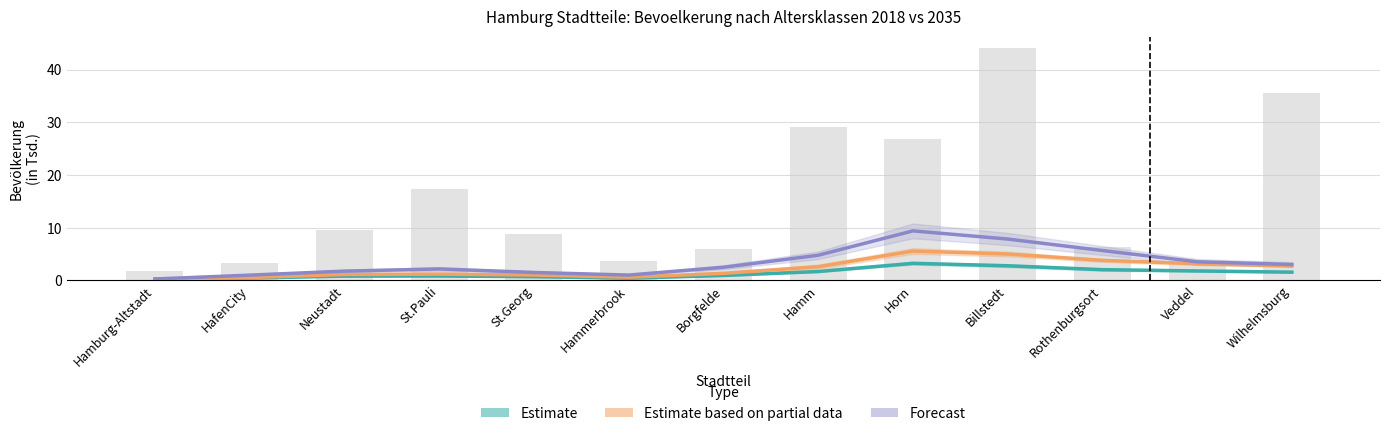

The Forecast line (65+) series shows 2.3 at Hamm. True or false?

False